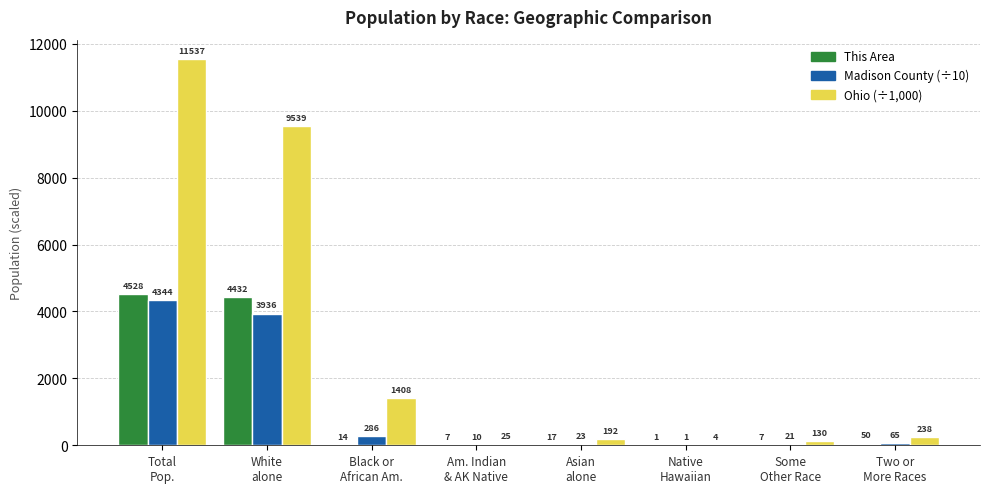

What is the greatest value displayed?

11536.5